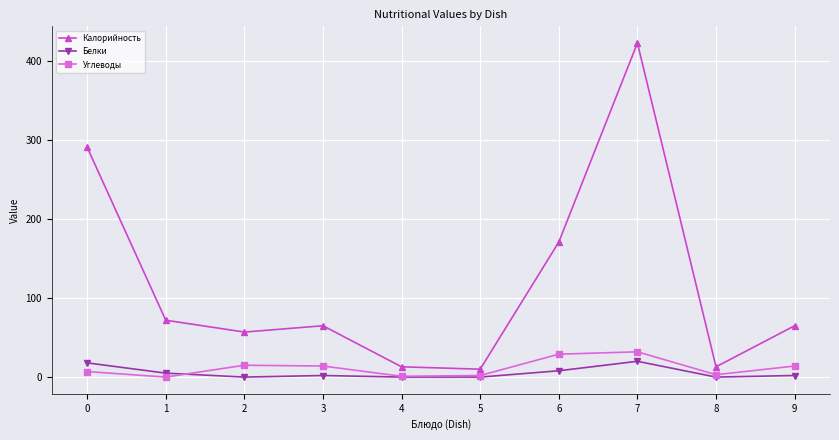

Where is the first local maximum for Калорийность?

3